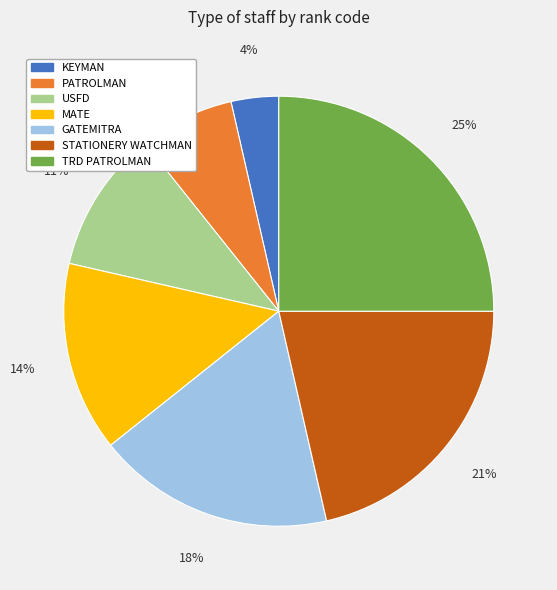

To the nearest percent, what is the difference between the largest and smallest slice percentages?

21%